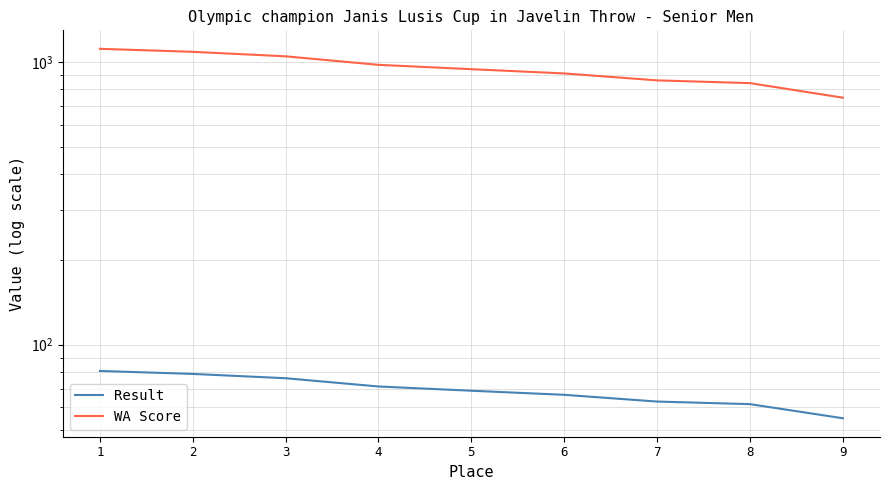

How many lines are shown in the chart?

2